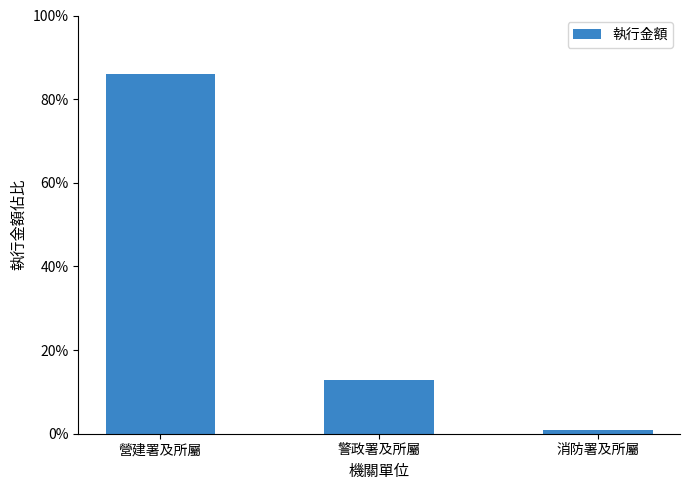

List the labels in order of value, largest first.

營建署及所屬, 警政署及所屬, 消防署及所屬